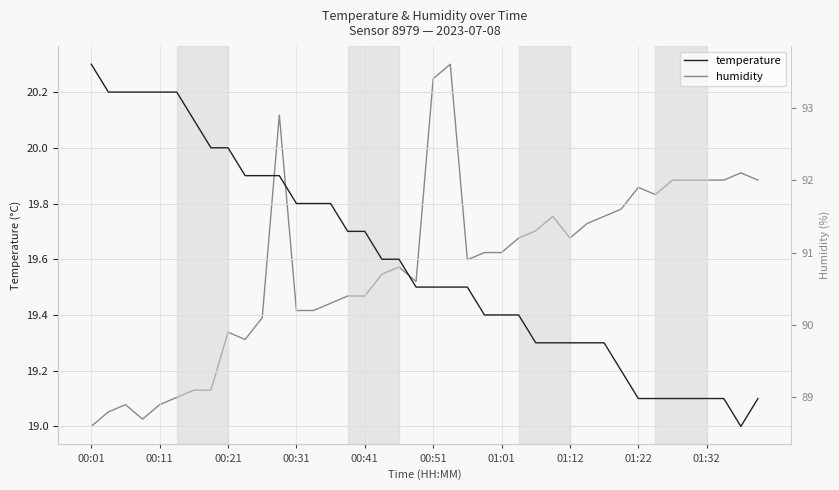

What is the maximum value for temperature?

20.3